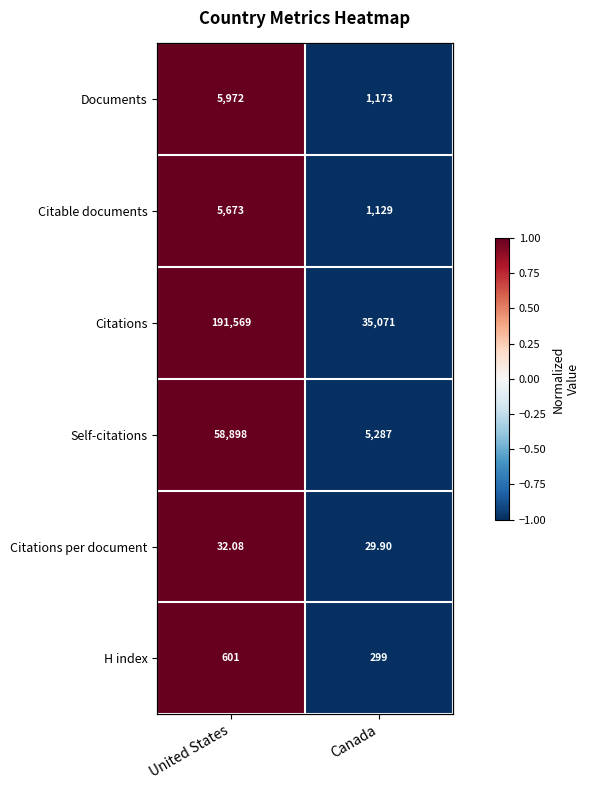

The value of Documents at Canada is -1. True or false?

False